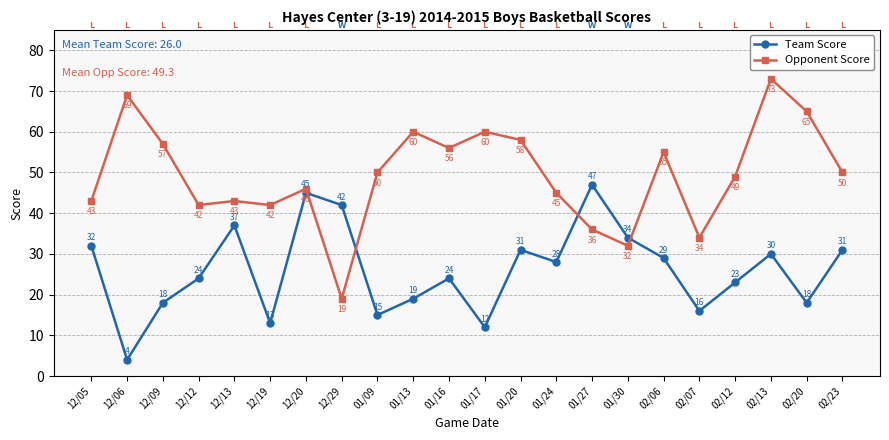

Rank the series by their maximum value, from highest to lowest.

Opponent Score, Team Score